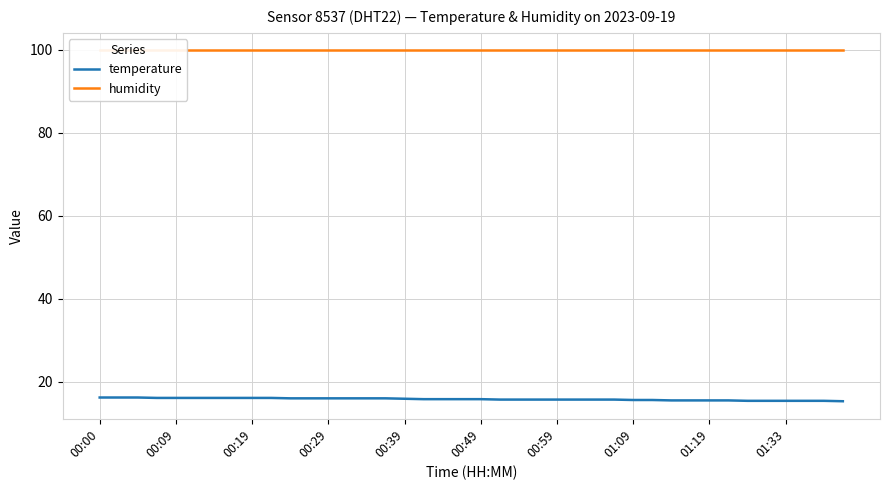

At how many categories does at least one series exceed 44?

40